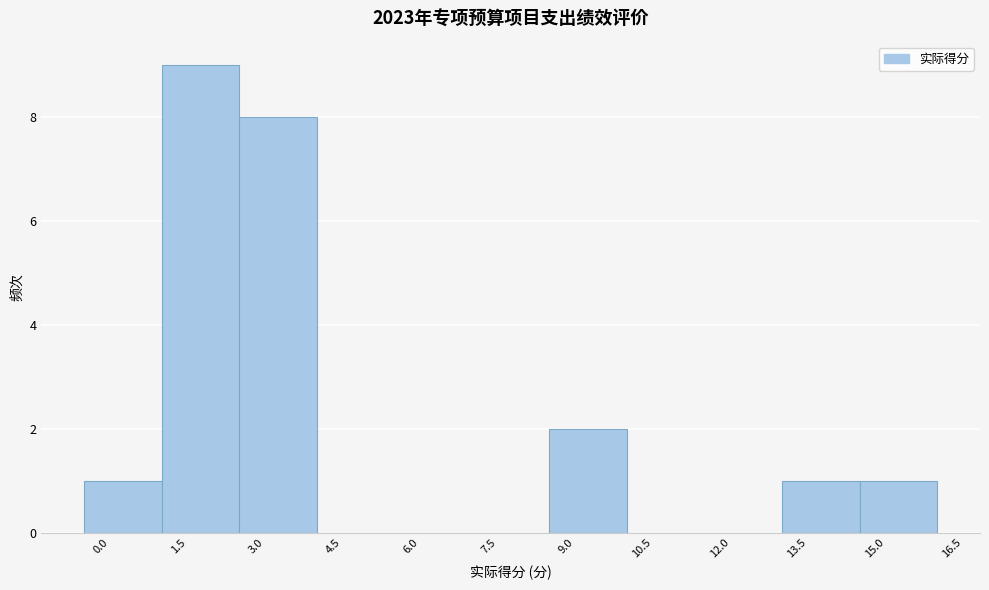

Which range on the x-axis has the tallest bar?

1.0 to 2.5